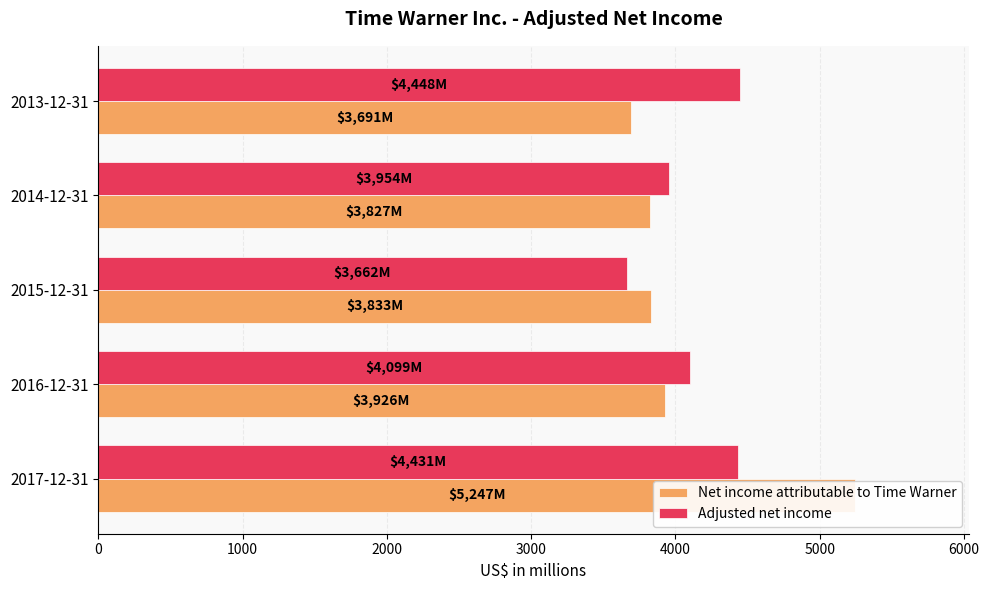

What is the difference between the Net income attributable to Time Warner values at 2016-12-31 and 2017-12-31?

1321